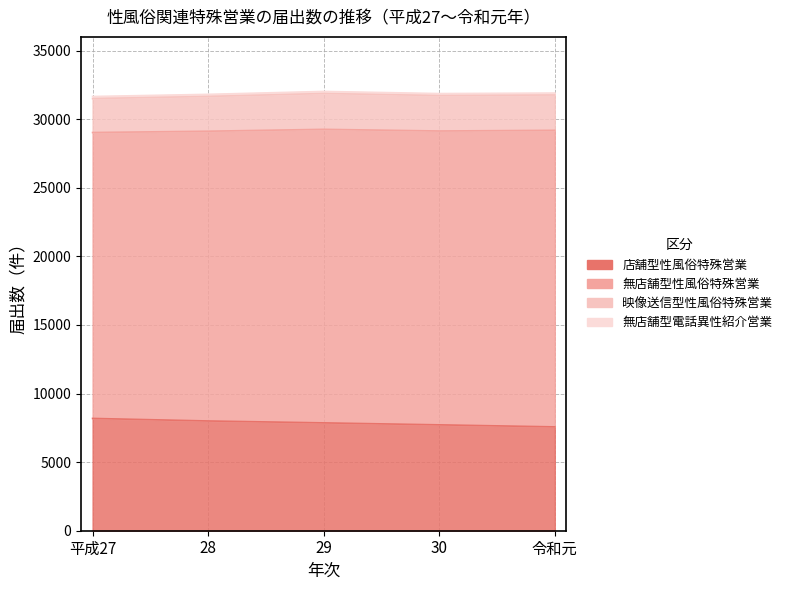

List the labels in order of 無店舗型電話異性紹介営業 value, largest first.

平成27, 28, 29, 30, 令和元